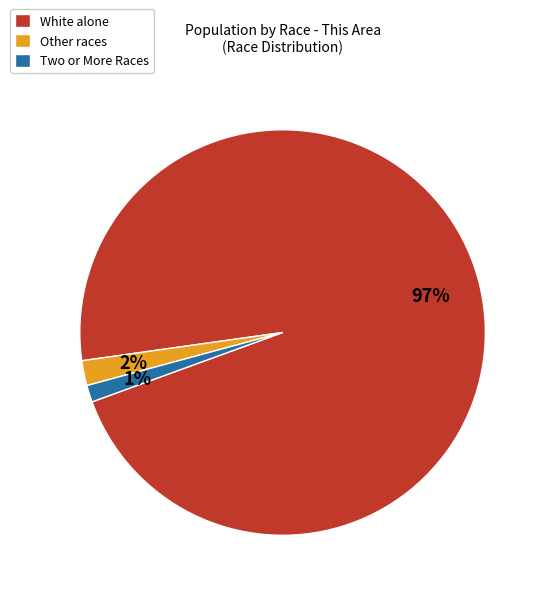

How many segments does this pie chart have?

3